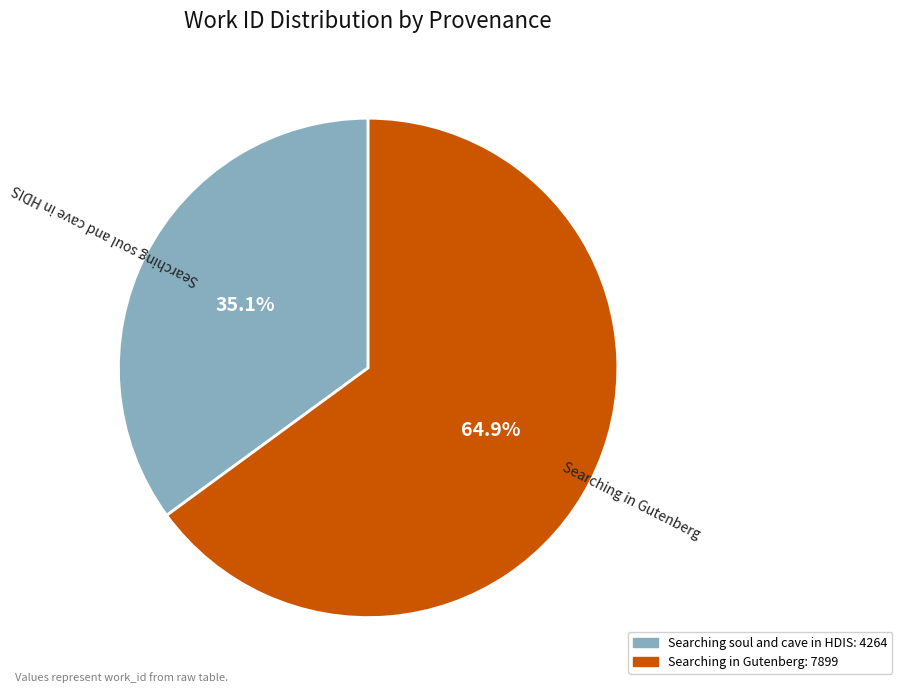

What is the smallest slice in the pie chart?

Searching soul and cave in HDIS